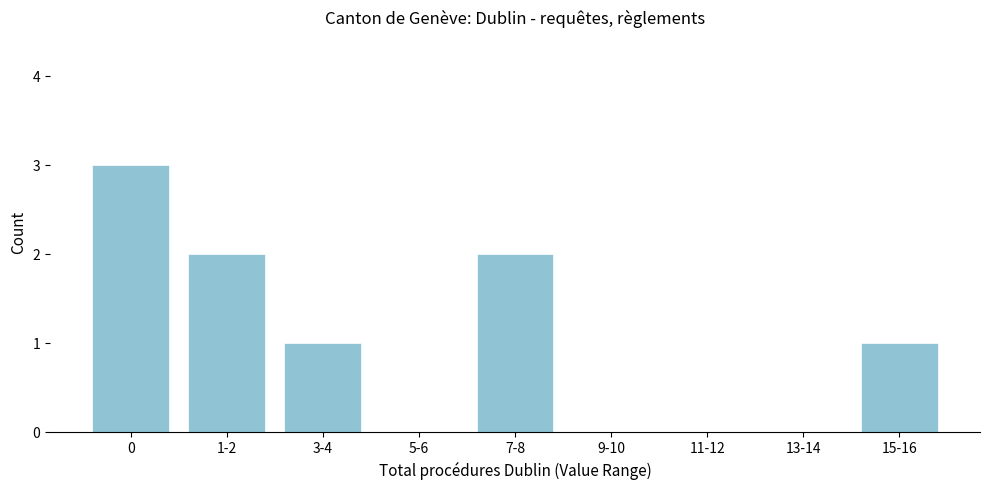

Reading left to right, what are all the values shown in this chart?

0=3	1-2=2	3-4=1	5-6=0	7-8=2	9-10=0	11-12=0	13-14=0	15-16=1